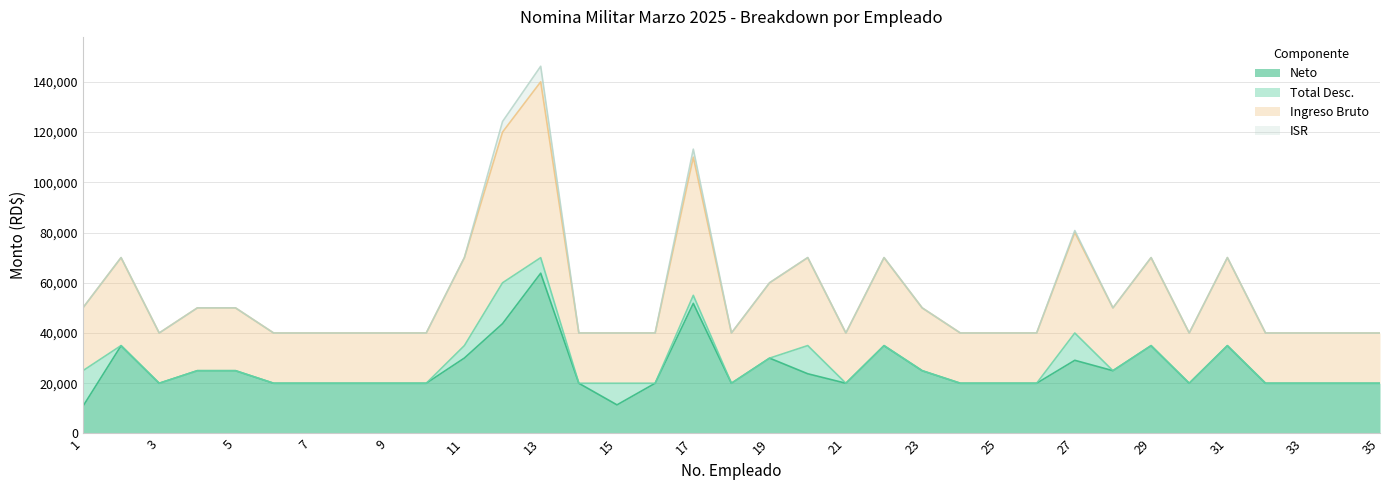

What is the minimum value for Neto?

10798.5